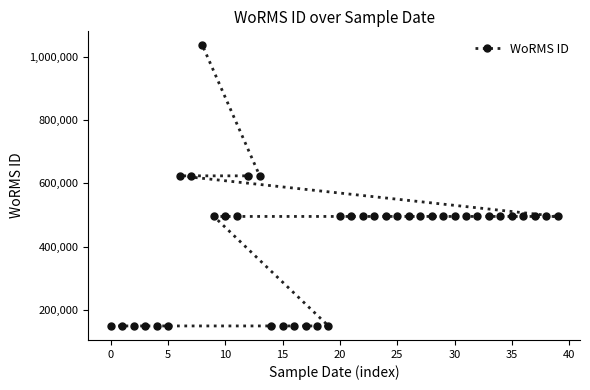

What is the greatest value displayed?

1036439